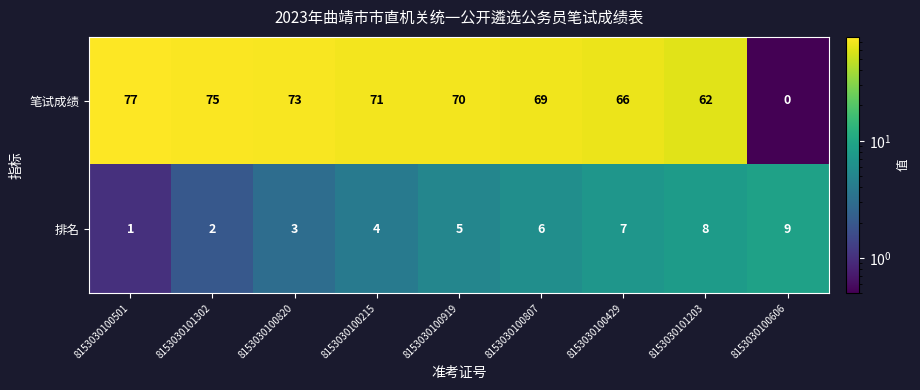

List the series in order of their overall mean, highest first.

笔试成绩, 排名